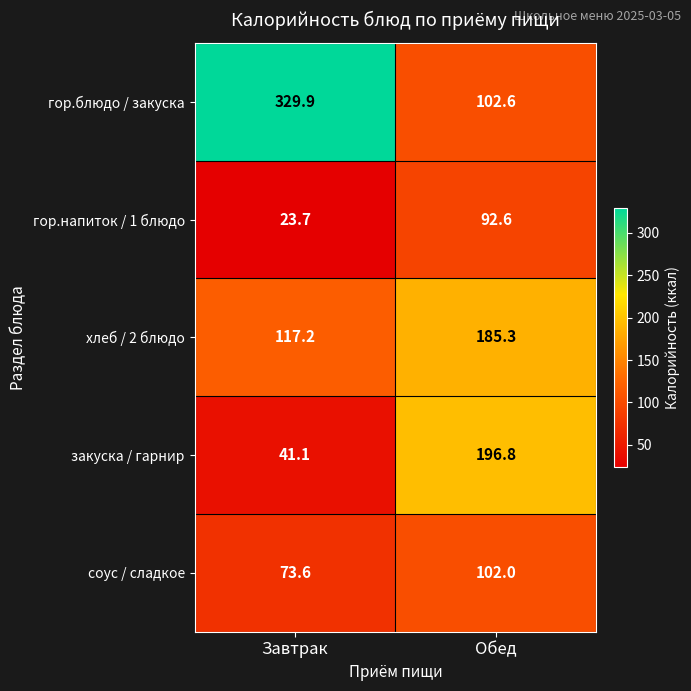

At how many categories does at least one series exceed 56?

2